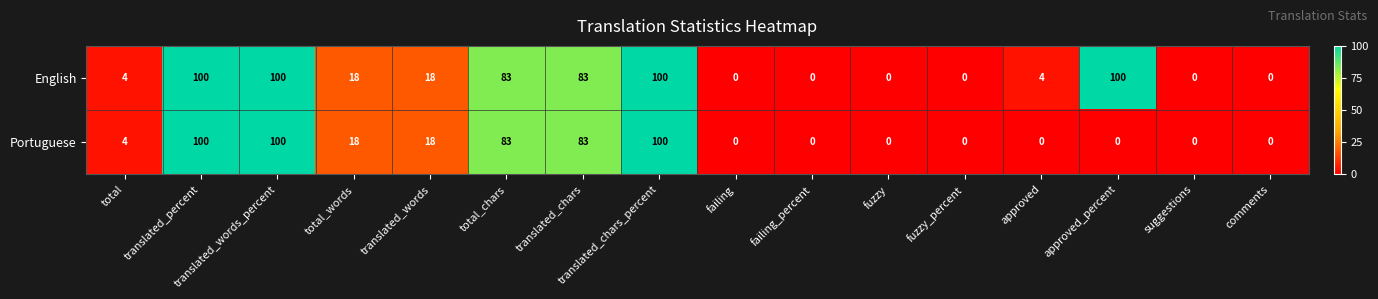

Is the value of English at translated_percent greater than the value of Portuguese at translated_words?

Yes